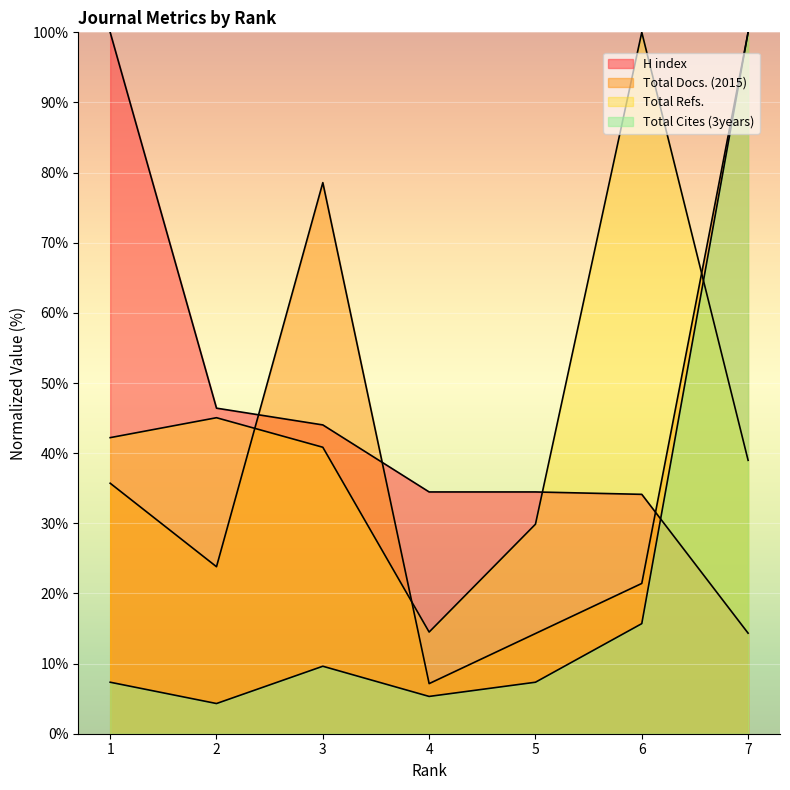

Which series has the widest spread of values?

Total Cites (3years)